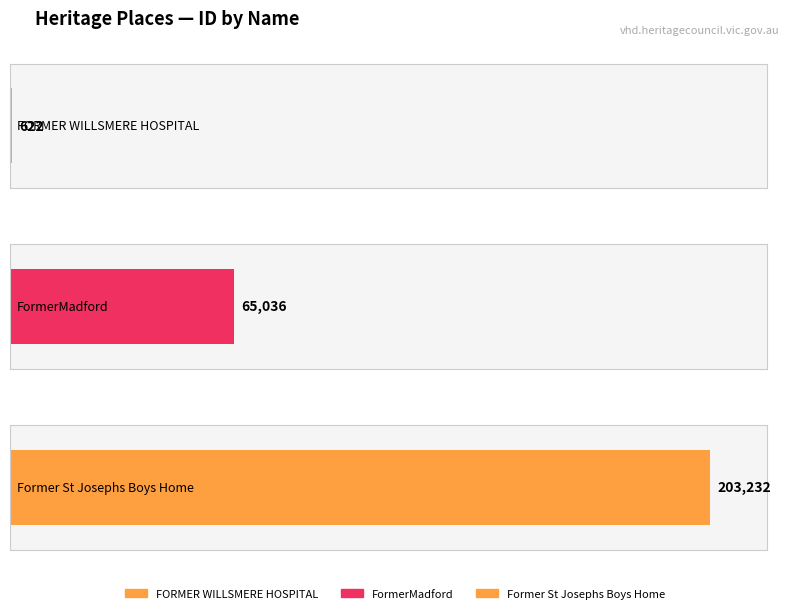

What is the value of the 1st bar from the left?

622